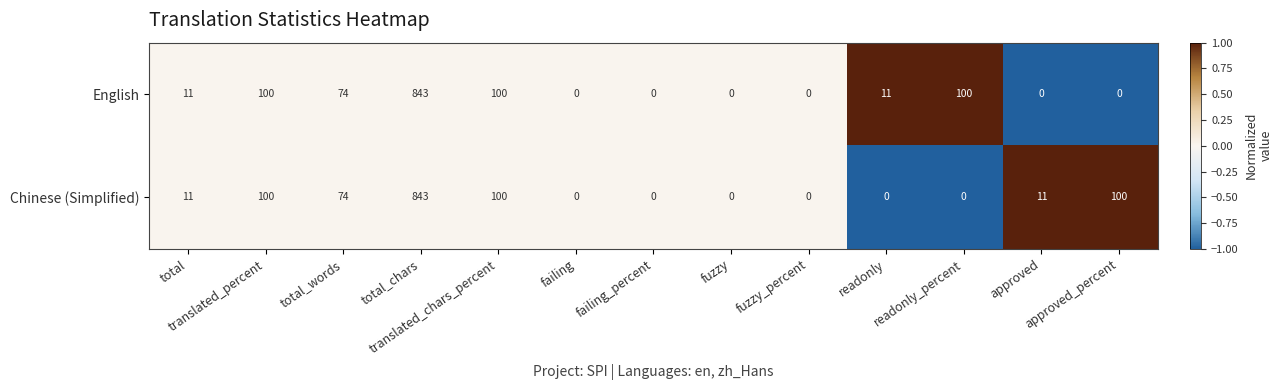

What is the maximum value shown in the chart?

843